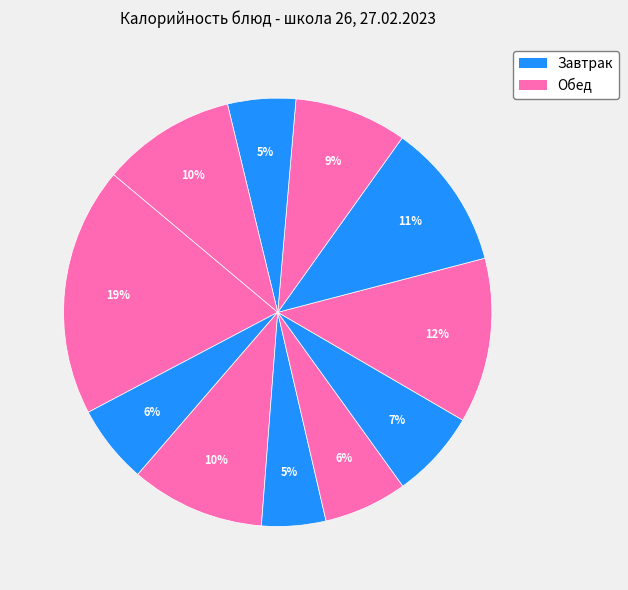

Count the number of slices in the pie.

11